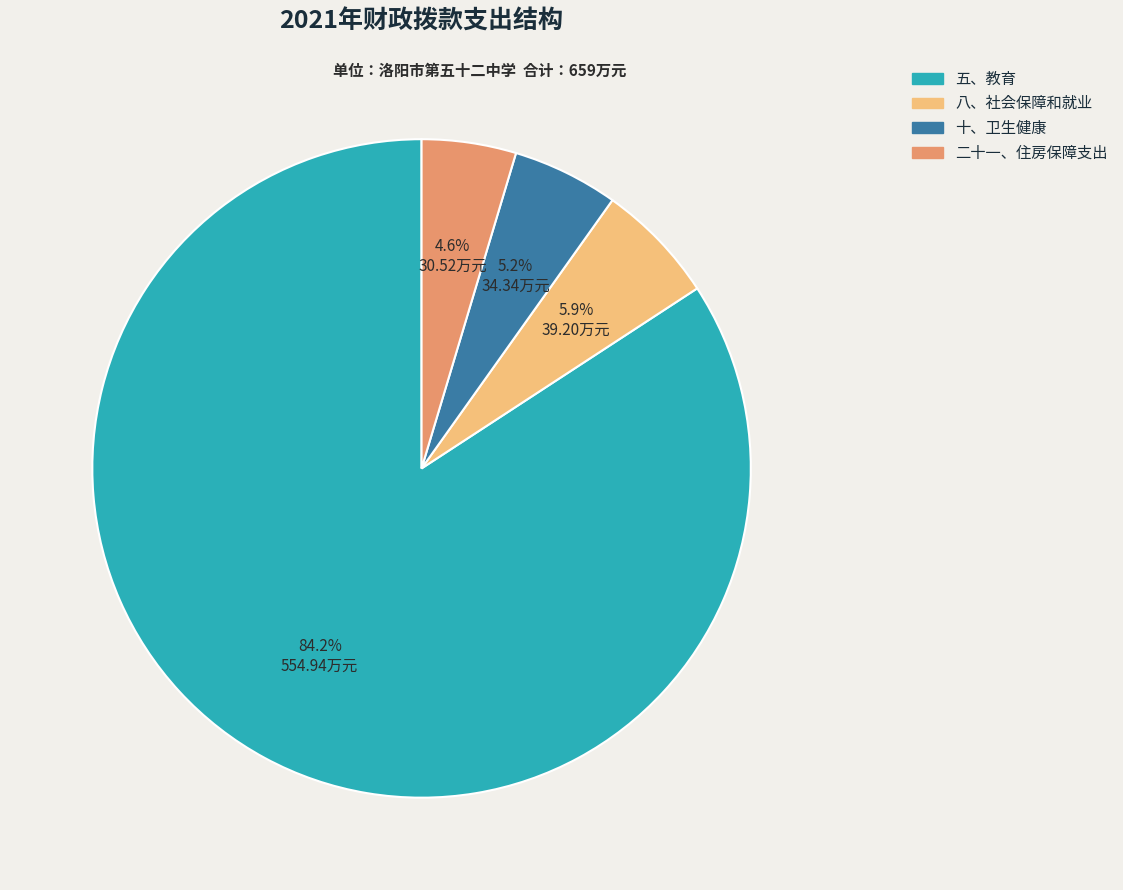

What is the majority slice?

五、教育